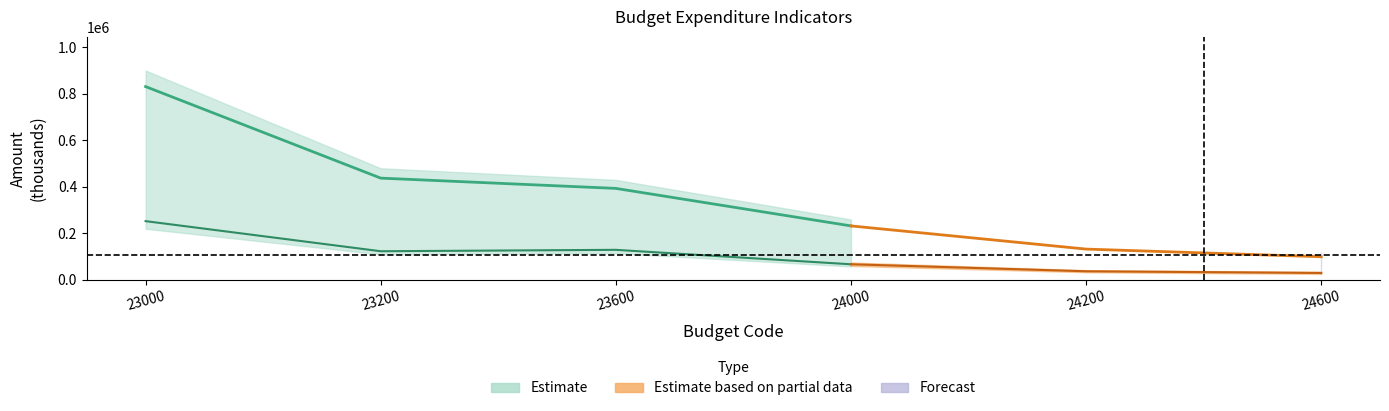

What is the sum of the Запланировано (Всего) values at 24200 and 23600?

526078.0